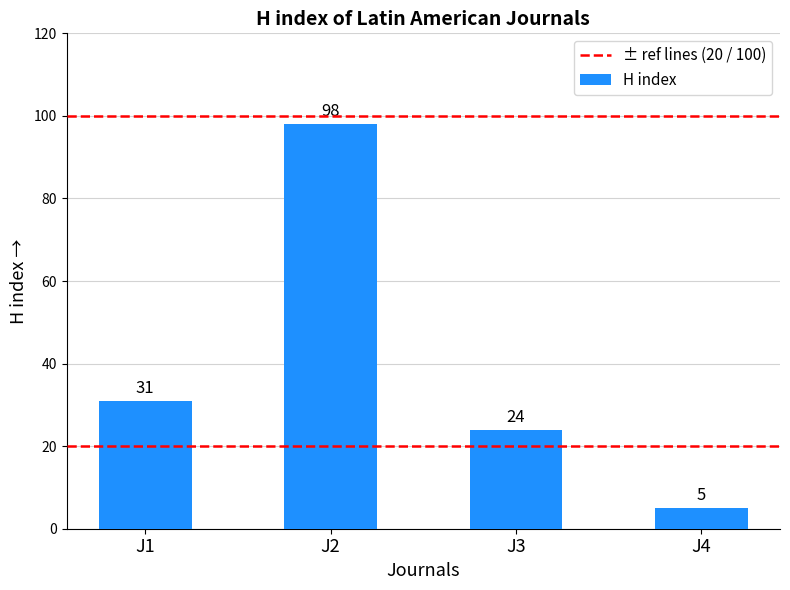

What is the value of the 2nd bar from the left?

98